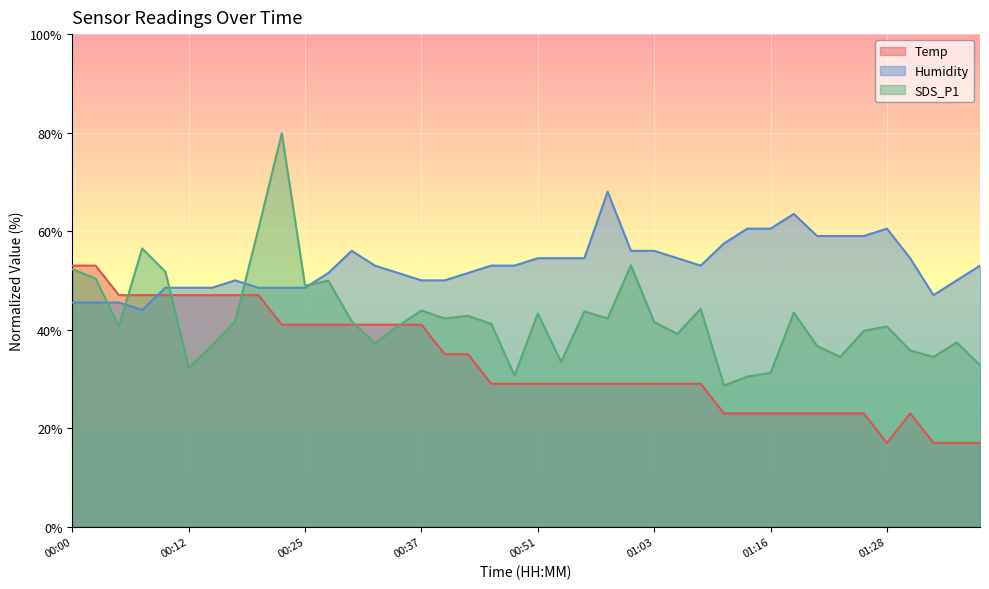

At which label does Temp reach its minimum?

01:28